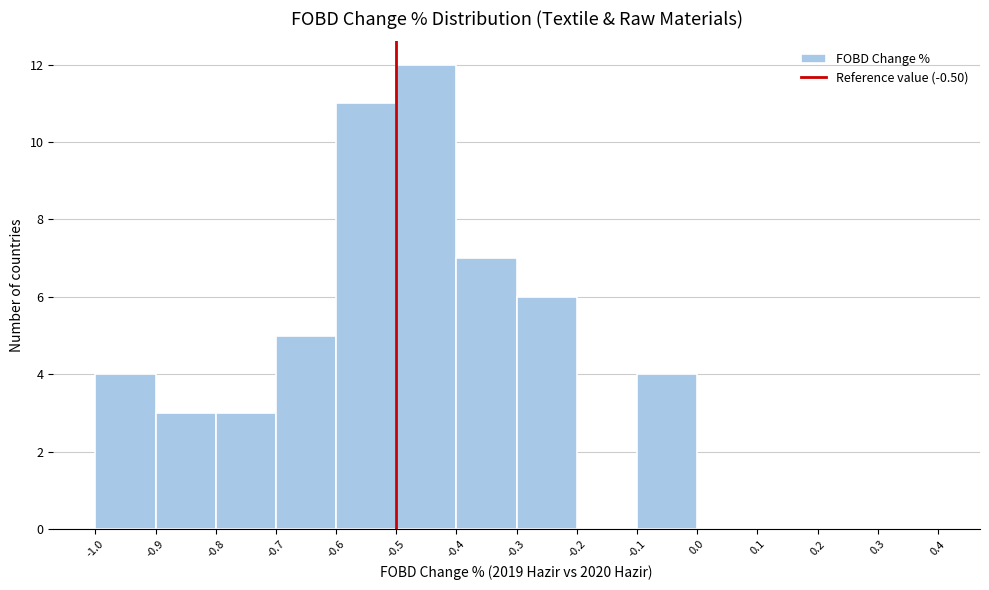

Over which range of the x-axis is the bar tallest?

-0.5 to -0.4